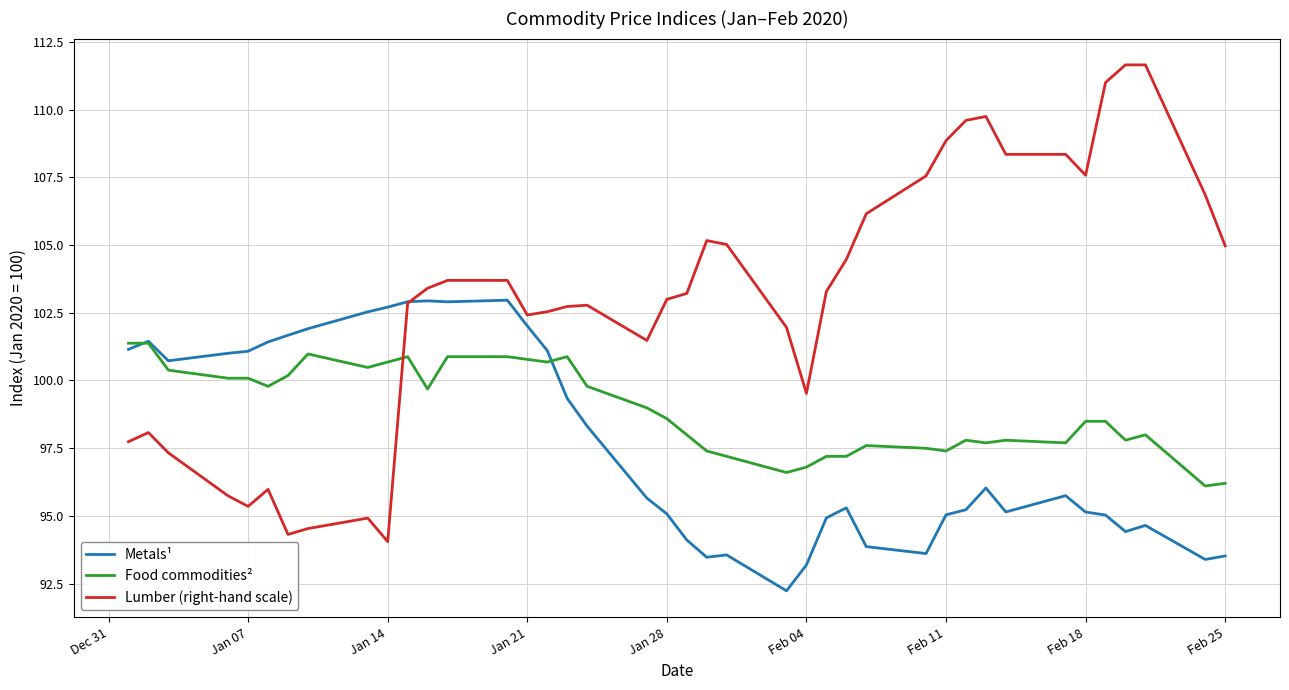

What is the lowest value of the Metals¹ series?

92.2